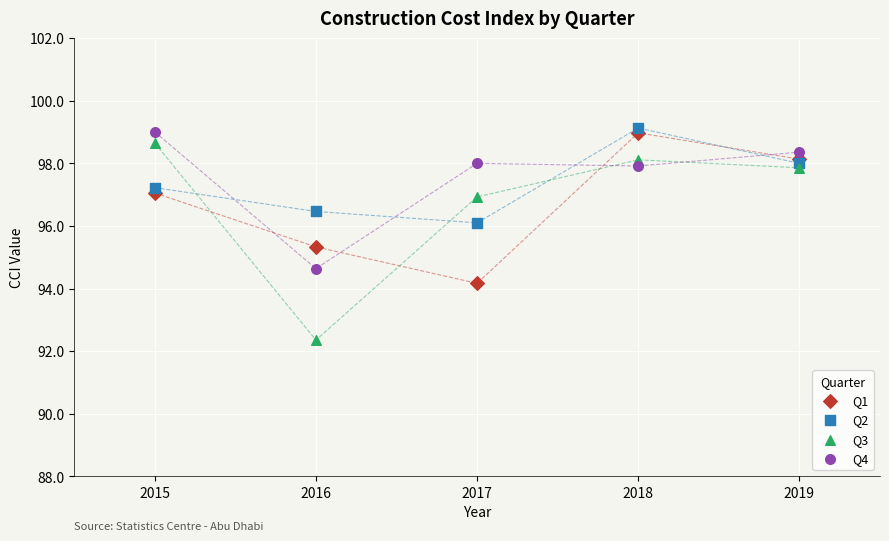

Which series reaches the maximum Y coordinate?

Q2